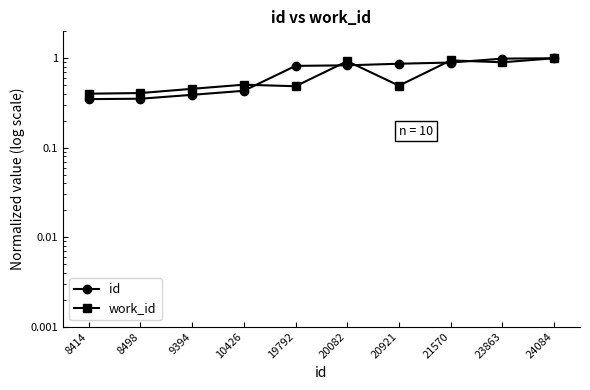

Between 9394 and 19792, which is larger?

19792